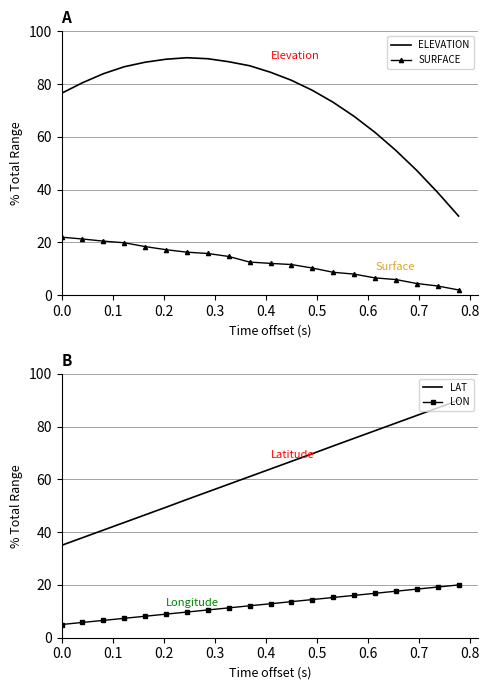

What is the maximum value for LAT?

90.0